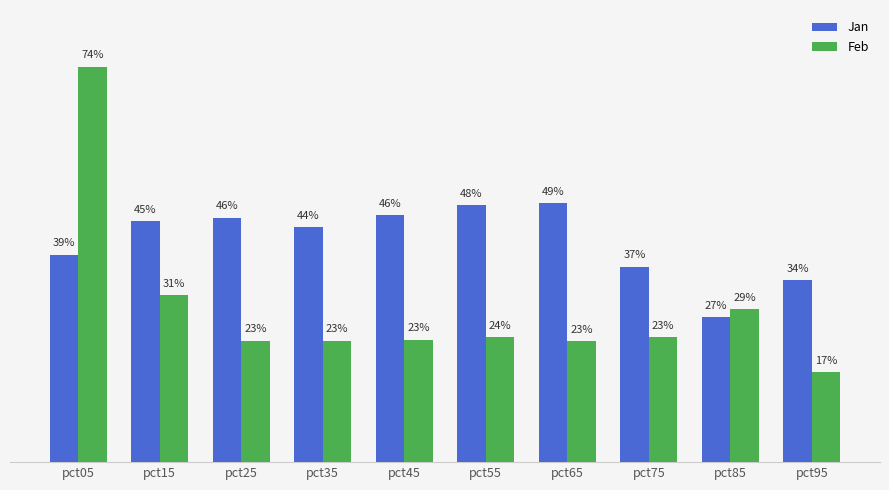

Are the bars horizontal?

No